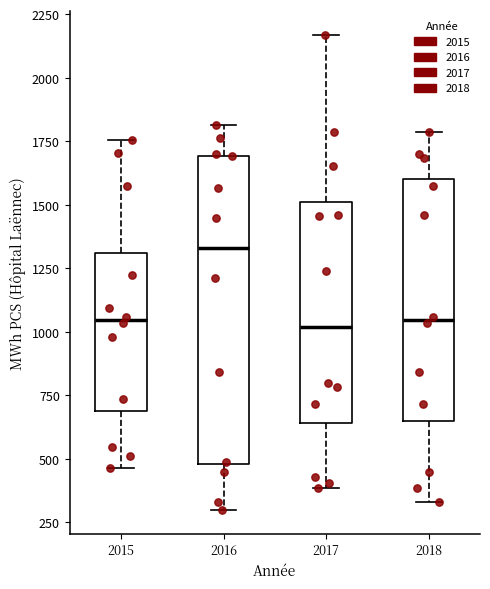

Which box's median line is the highest?

2016